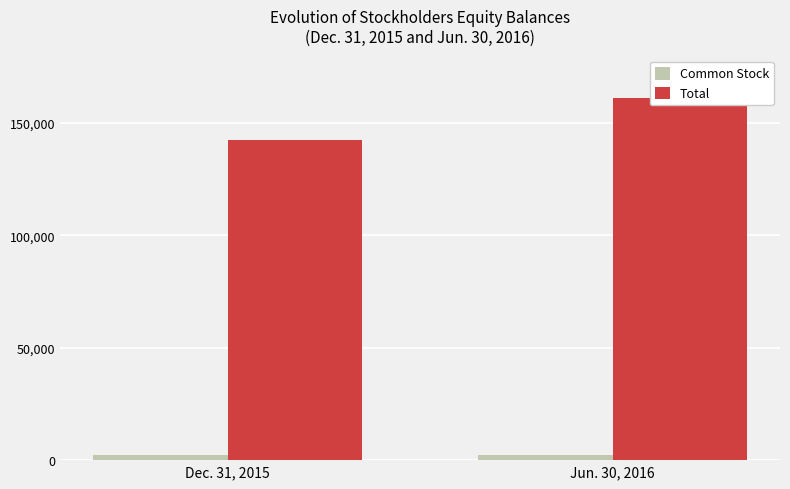

Reading left to right, transcribe all the data shown in this chart.

Common Stock: 2416	2451
Total: 142385	161147